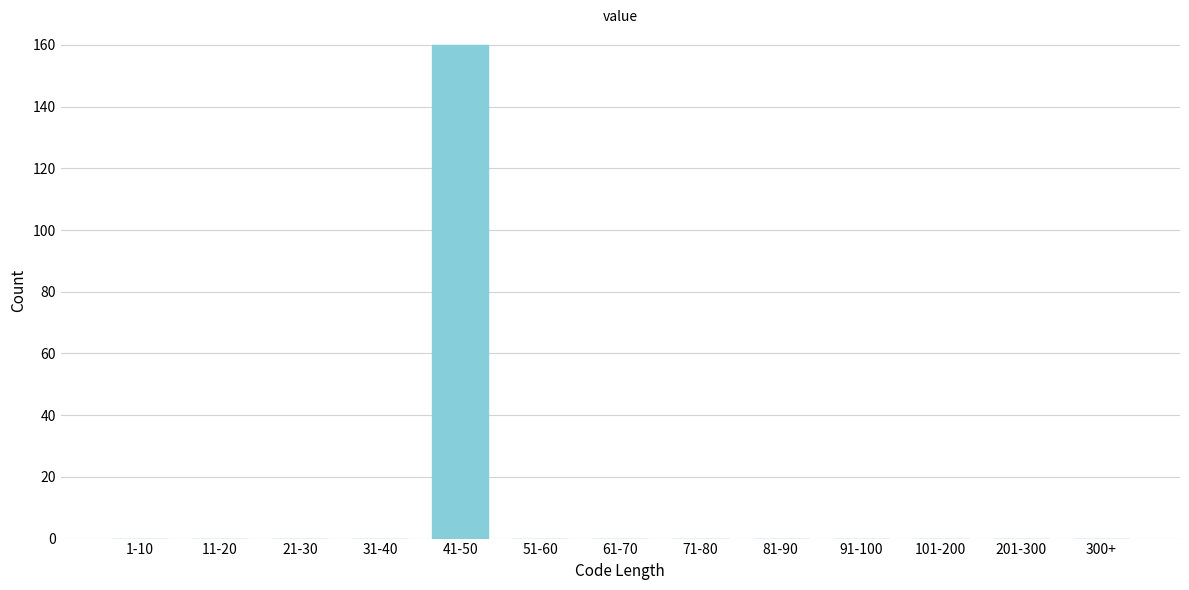

Reading left to right, list all the values displayed in this chart.

1-10=0	11-20=0	21-30=0	31-40=0	41-50=160	51-60=0	61-70=0	71-80=0	81-90=0	91-100=0	101-200=0	201-300=0	300+=0